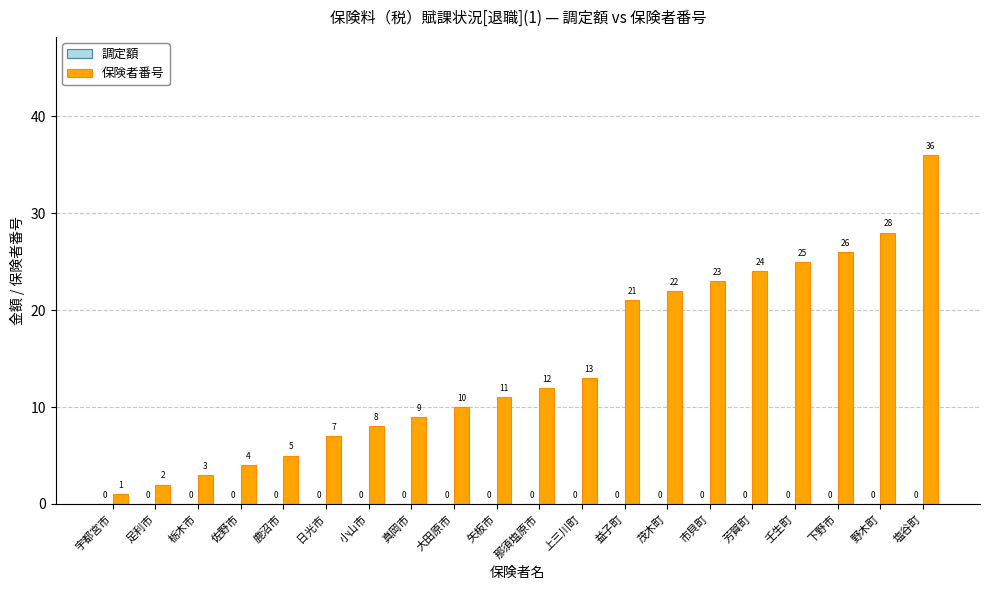

Reading left to right, list all the values displayed in this chart.

1	2	3	4	5	7	8	9	10	11	12	13	21	22	23	24	25	26	28	36